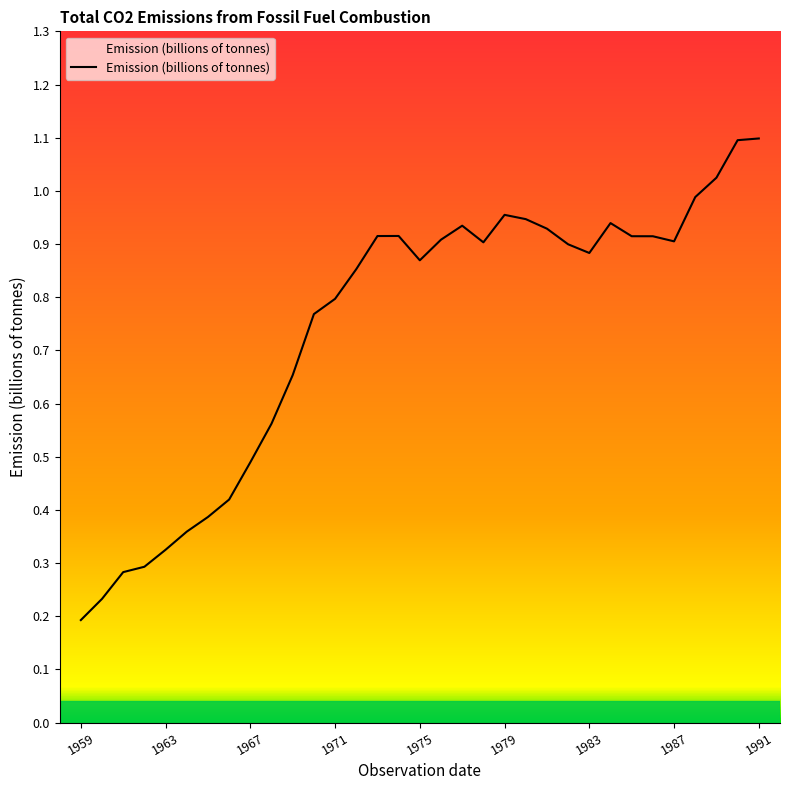

What is the maximum value shown in the chart?

1.1